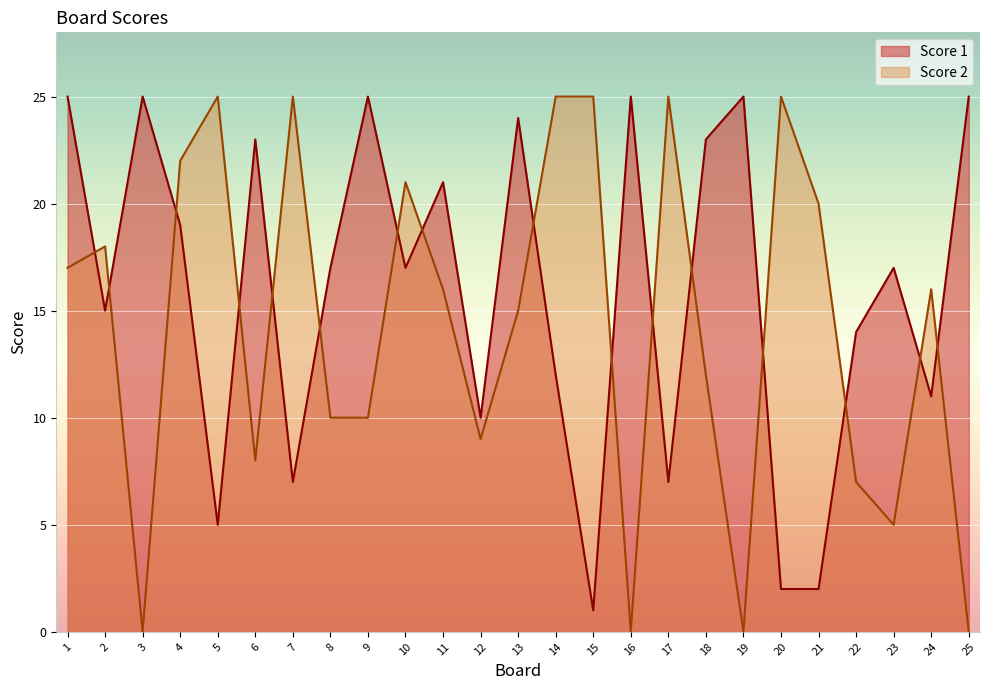

How many lines are shown in the chart?

2